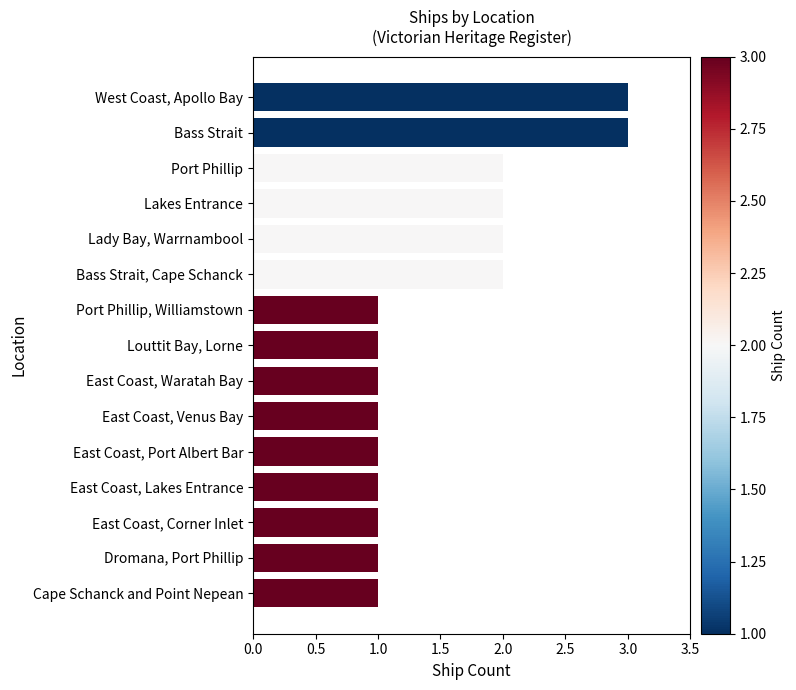

True or false: the data shows 0 at Cape Schanck and Point Nepean.

False